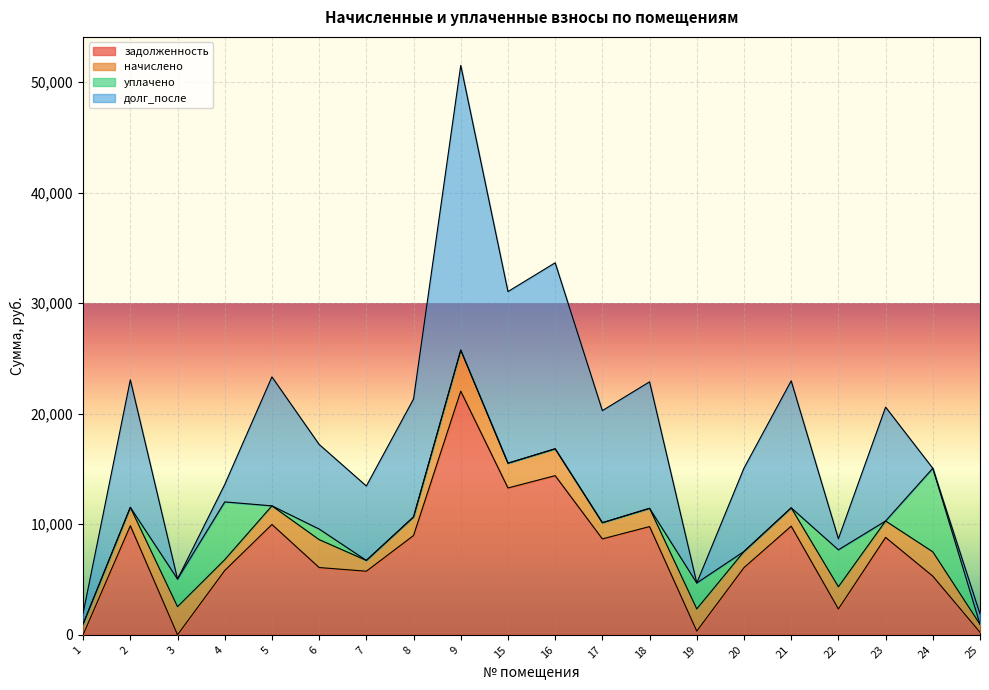

Does the chart display data point markers on the line(s)?

No